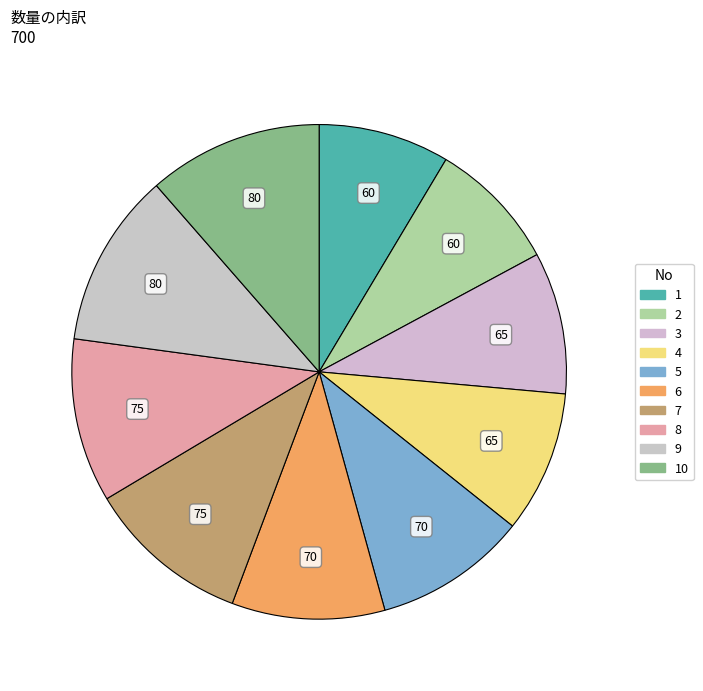

What percentage is the 3 slice, to the nearest percent?

9%